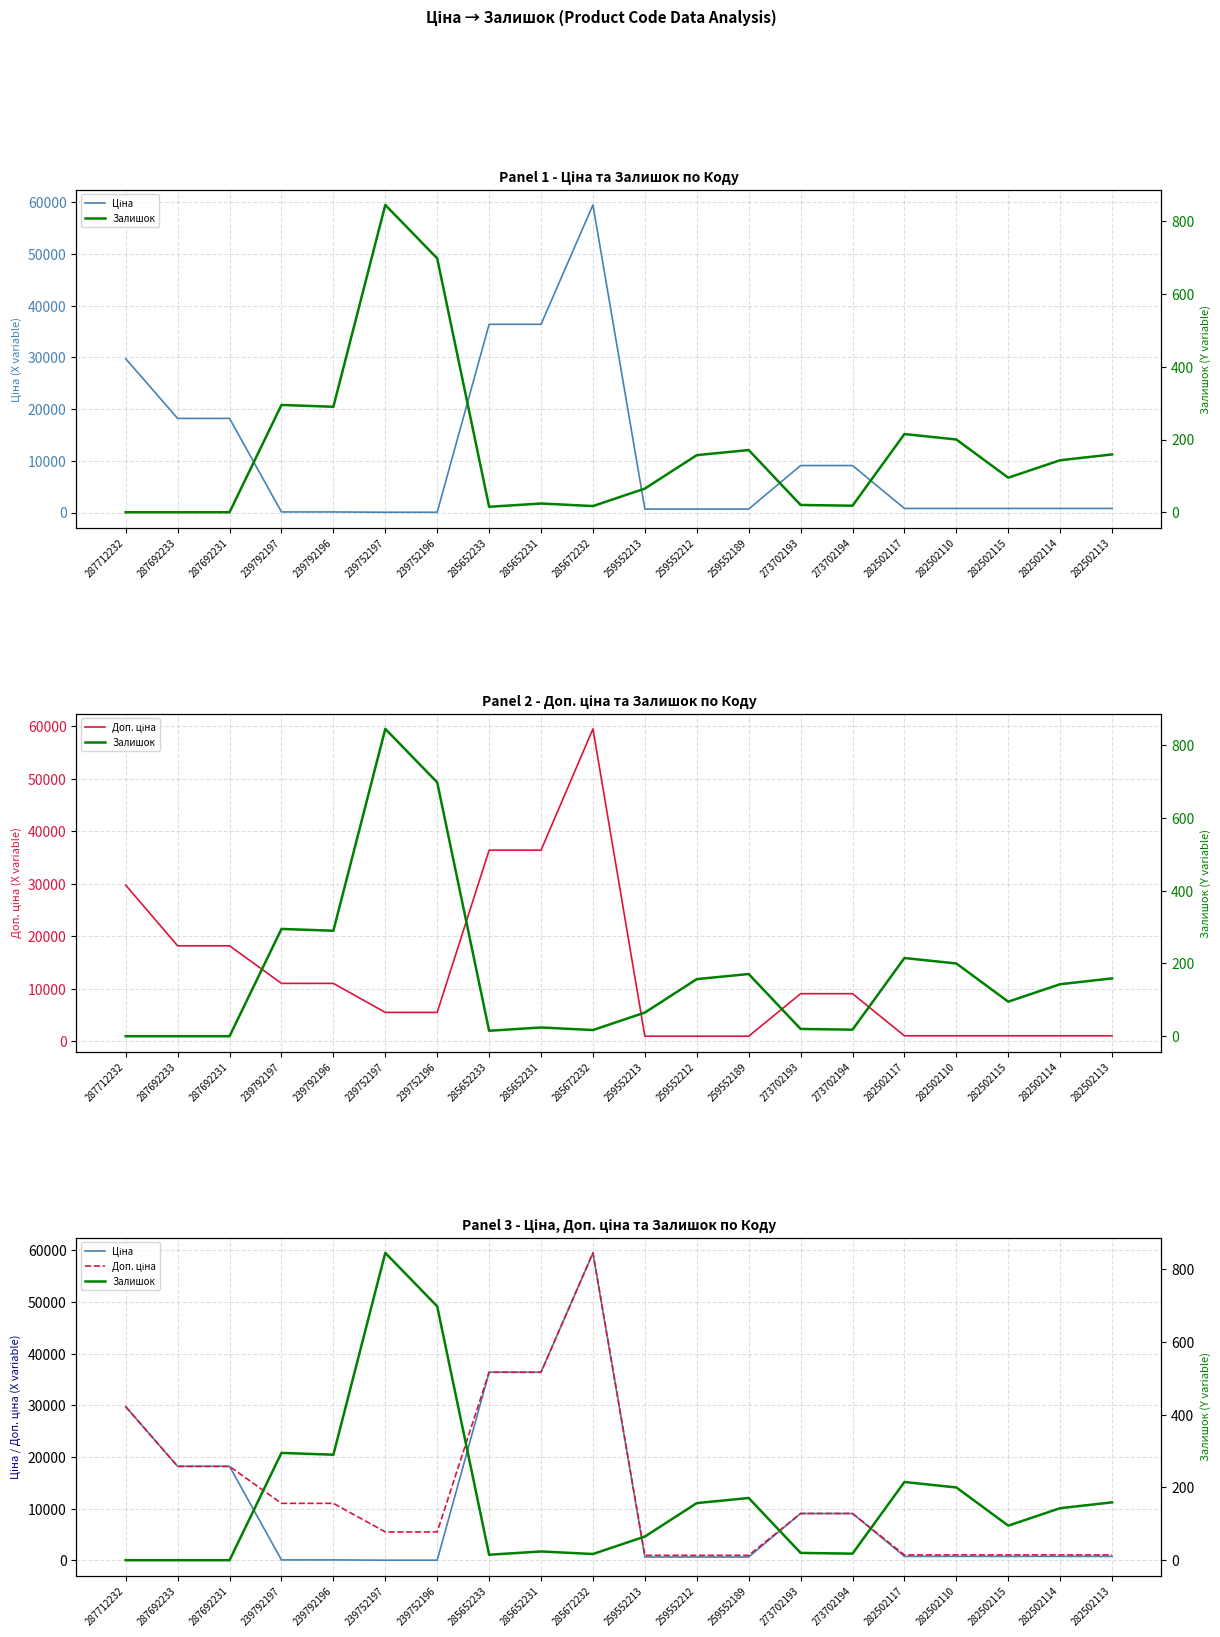

How many values in the Доп. ціна series are below 9092?

10